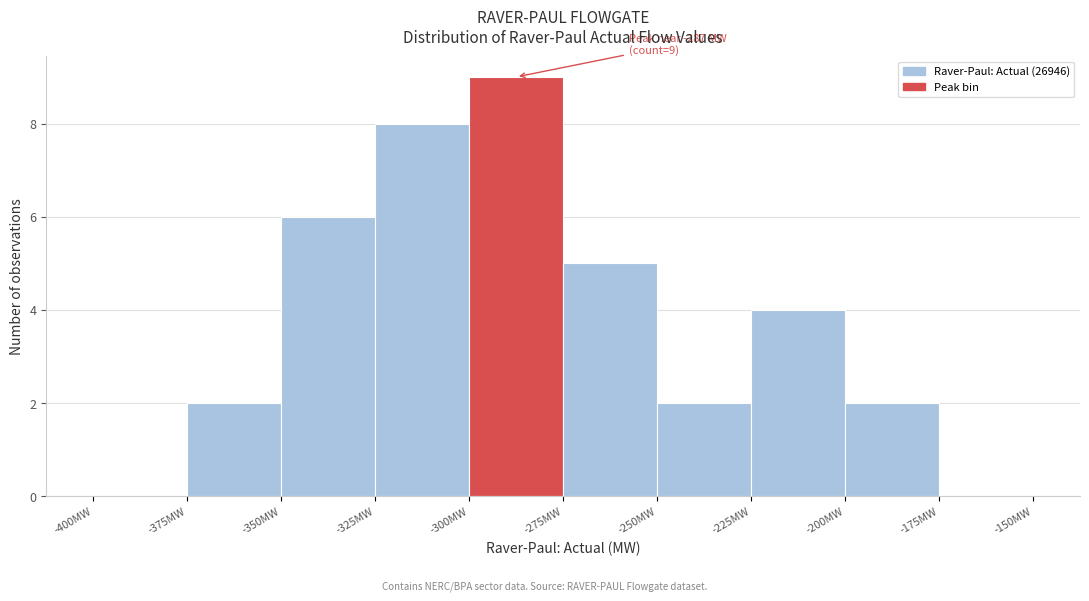

Which range on the x-axis has the tallest bar?

-300 to -275